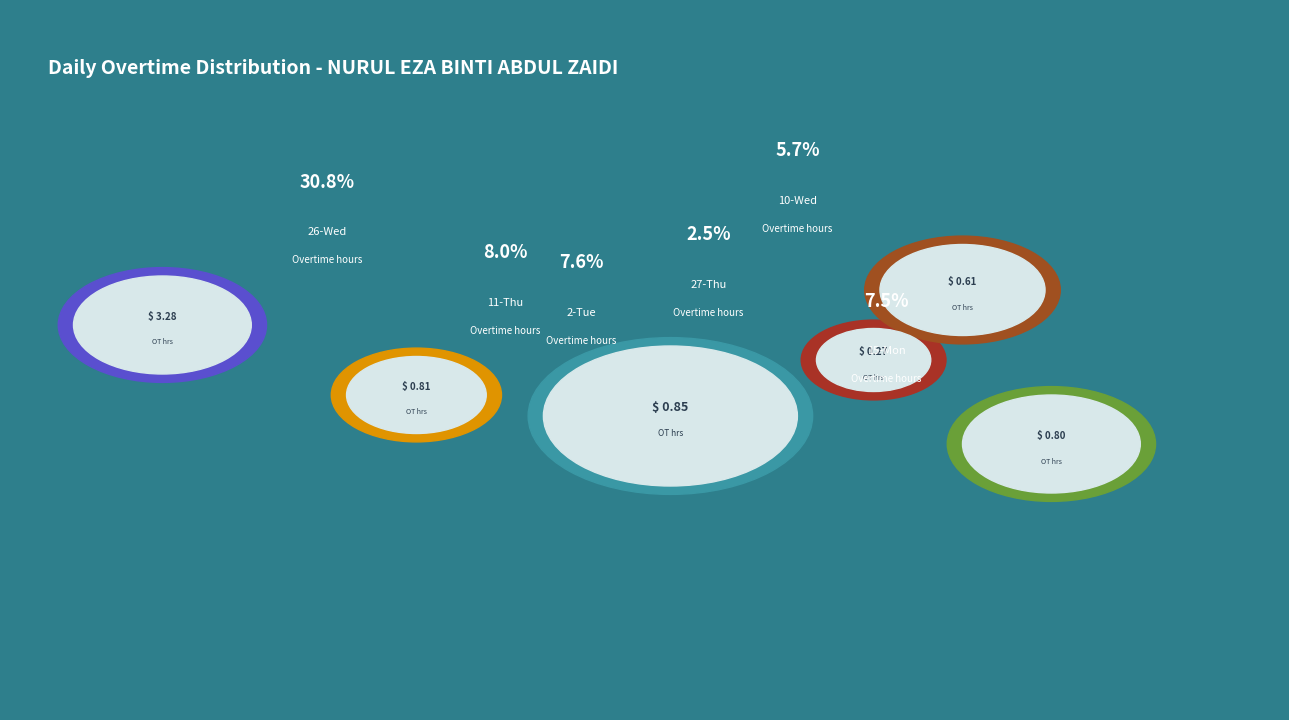

To the nearest percent, what is the average slice percentage?

5%